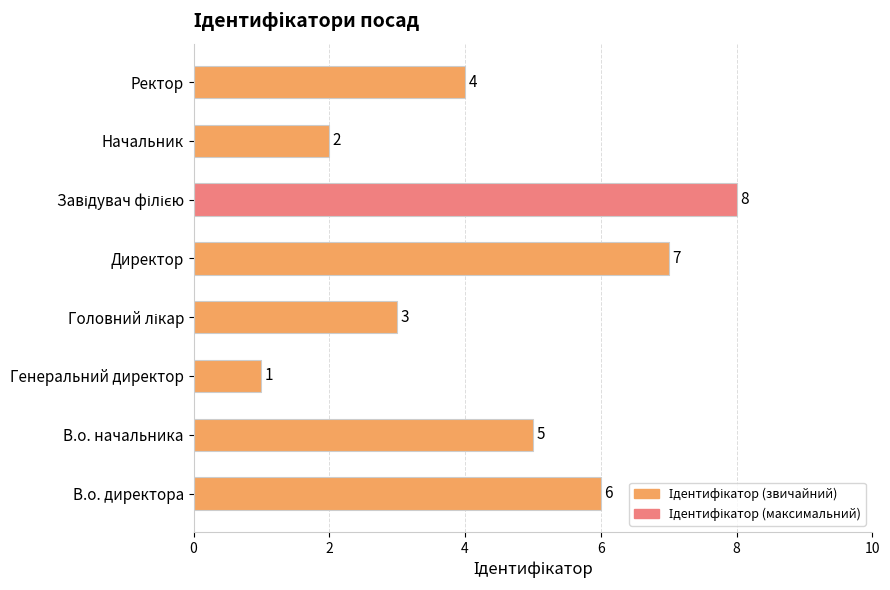

Reading bottom to top, list all the values displayed in this chart.

6	5	1	3	7	8	2	4